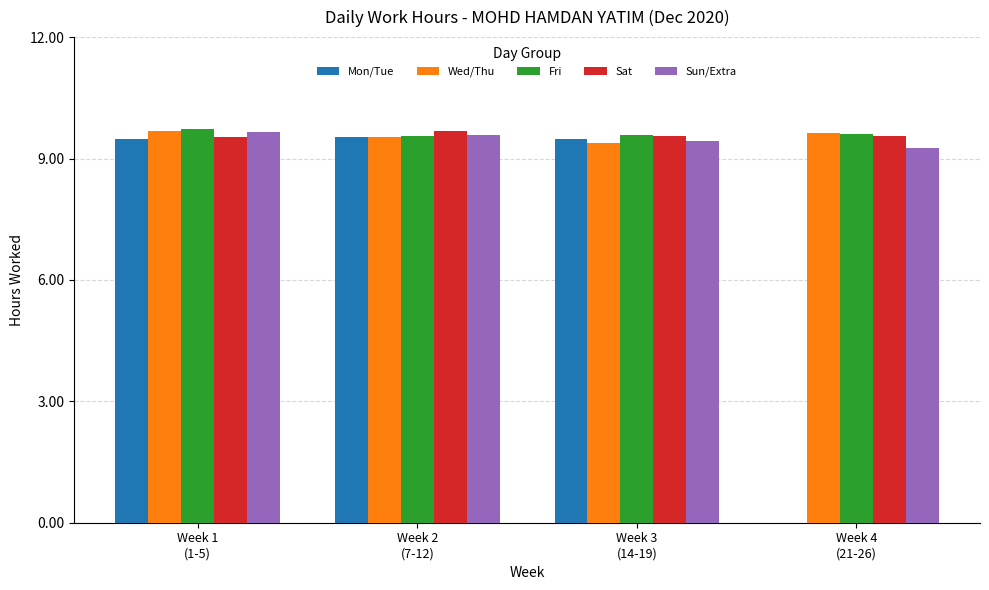

At which label does Mon/Tue first exceed 9?

Week 1
(1-5)